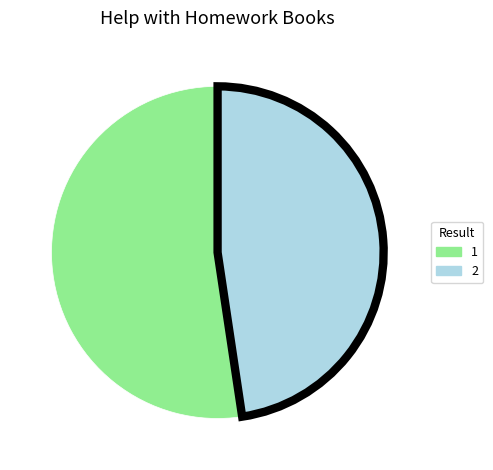

Which category has the smallest portion of the pie?

2